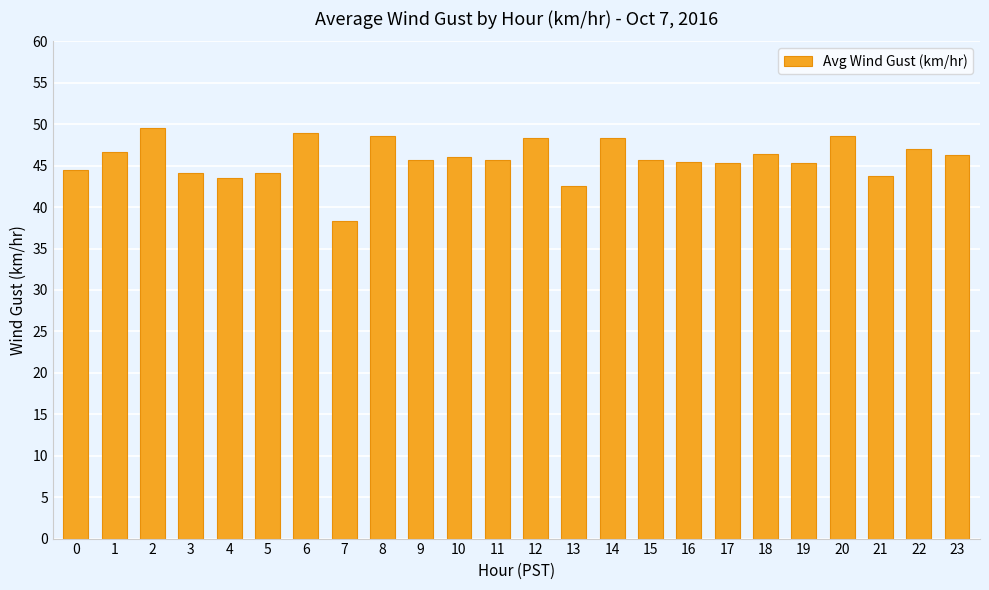

At which category does the chart reach its minimum across all series?

7